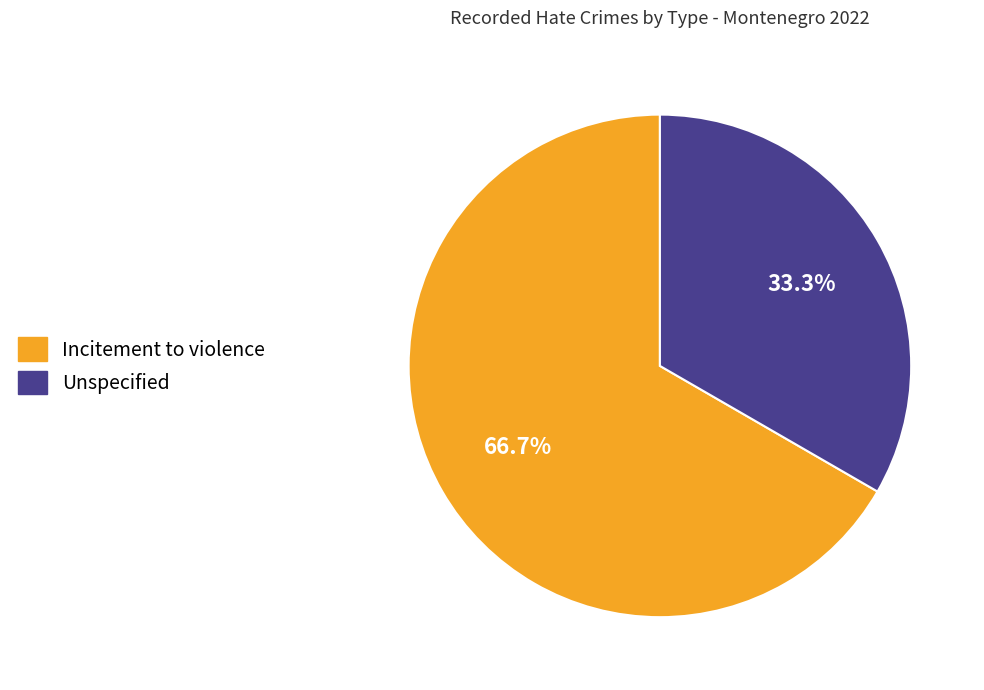

Is there a majority slice in this chart?

Yes